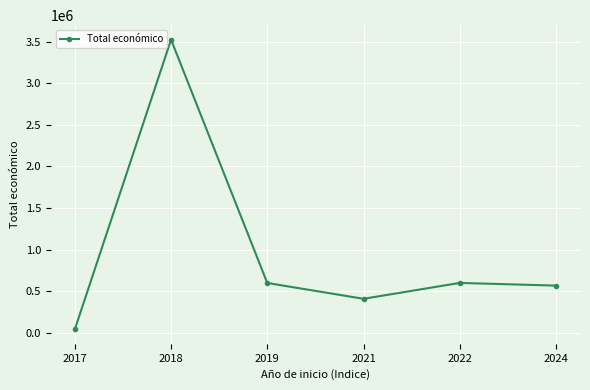

What is the value of the 5th point from the left?

599022.0